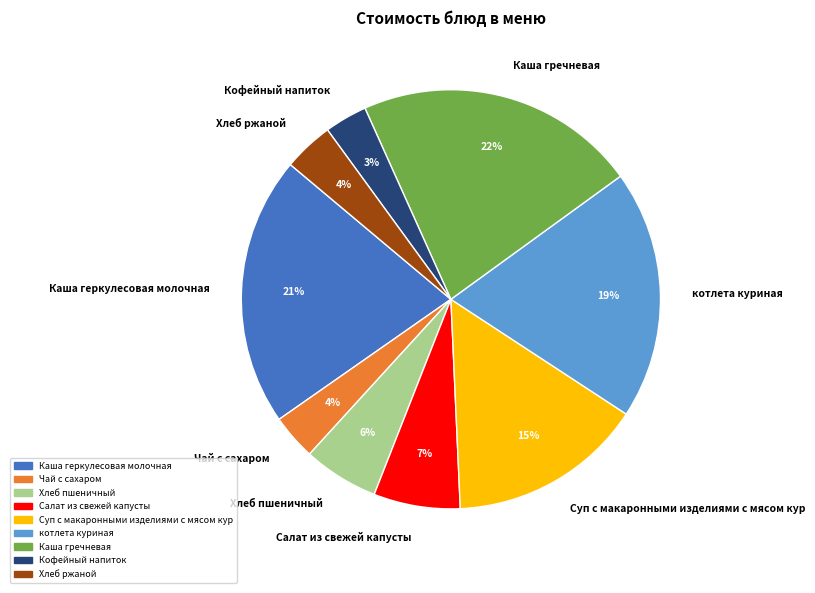

To the nearest percent, what percentage of the pie is Салат из свежей капусты?

7%